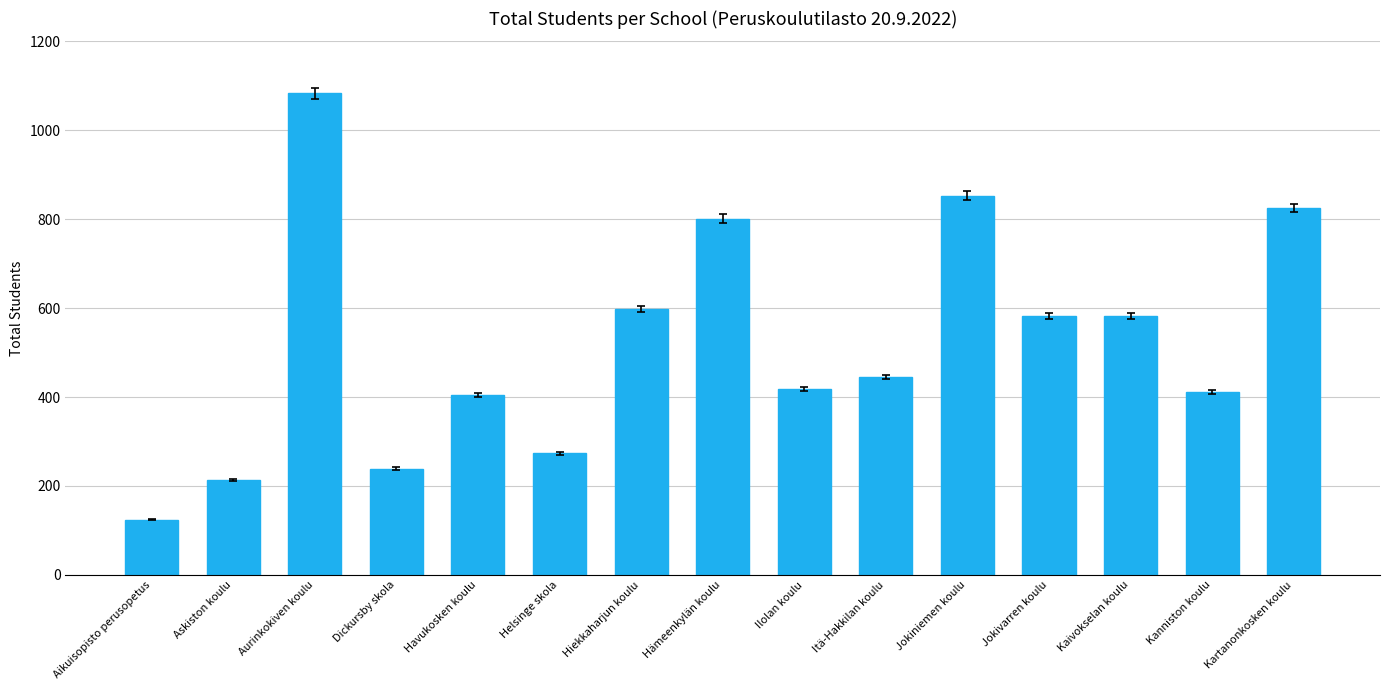

What is the label of the 1st bar from the left?

Aikuisopisto perusopetus